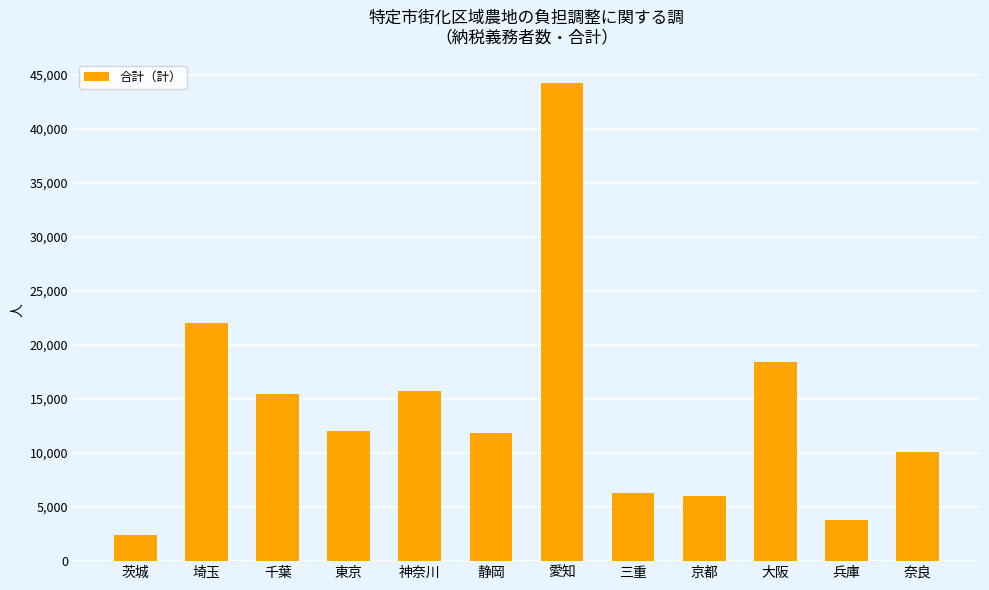

Where does the data first go above 12061?

埼玉